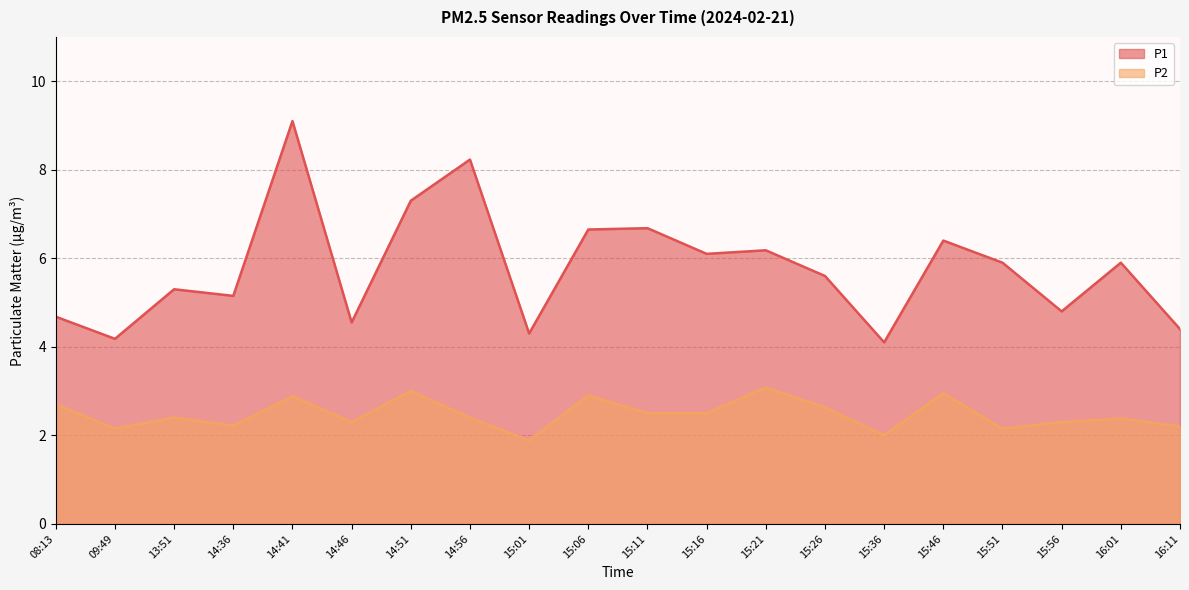

How many data points in P1 are above 5?

13